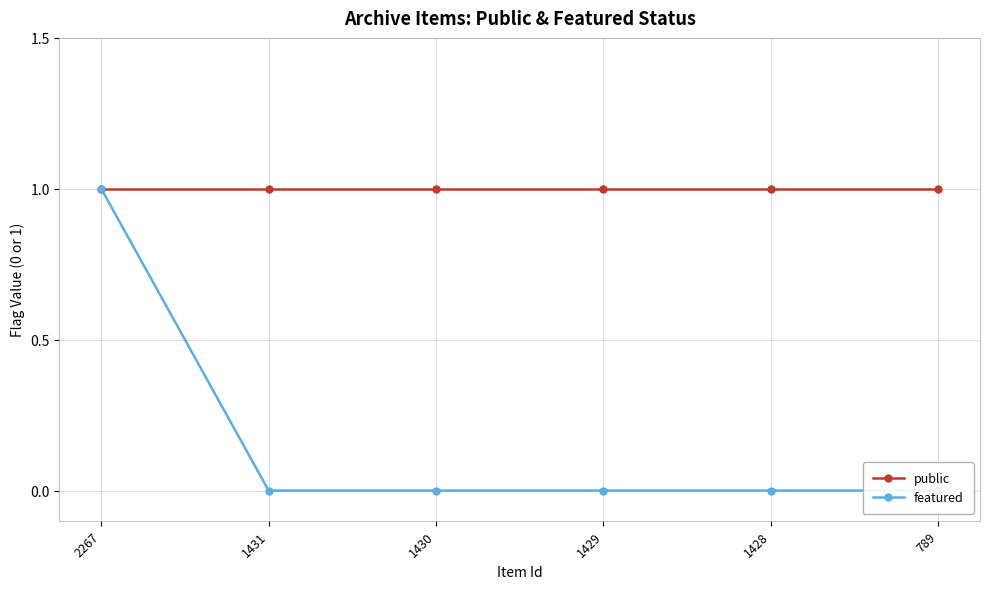

True or false: public has more than 2 points higher than both neighbors.

False